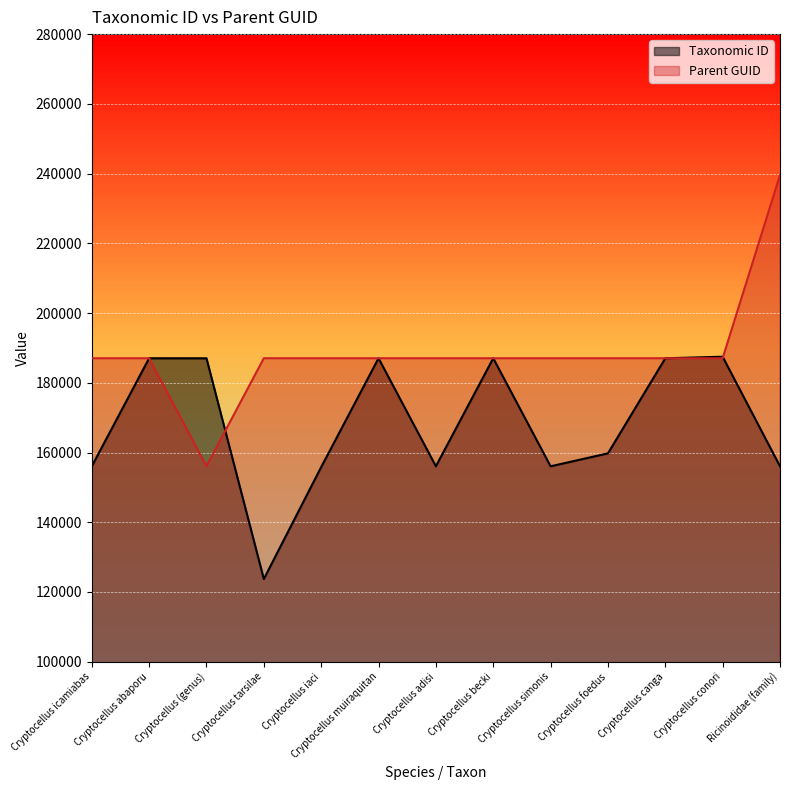

What value does the data have at Cryptocellus (genus)?

187026